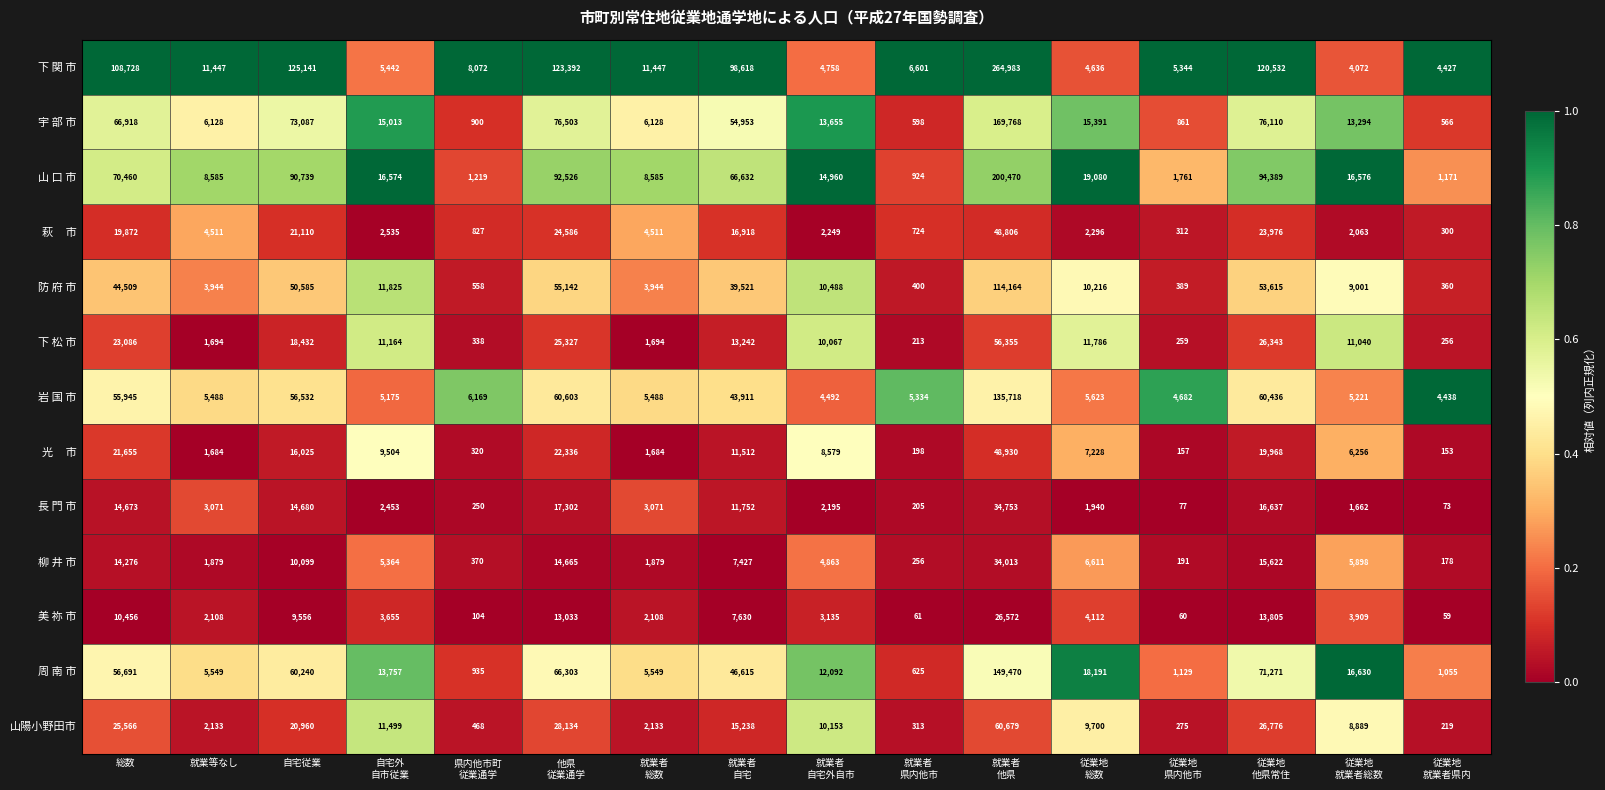

What is the average value of the 柳 井 市 series?

7724